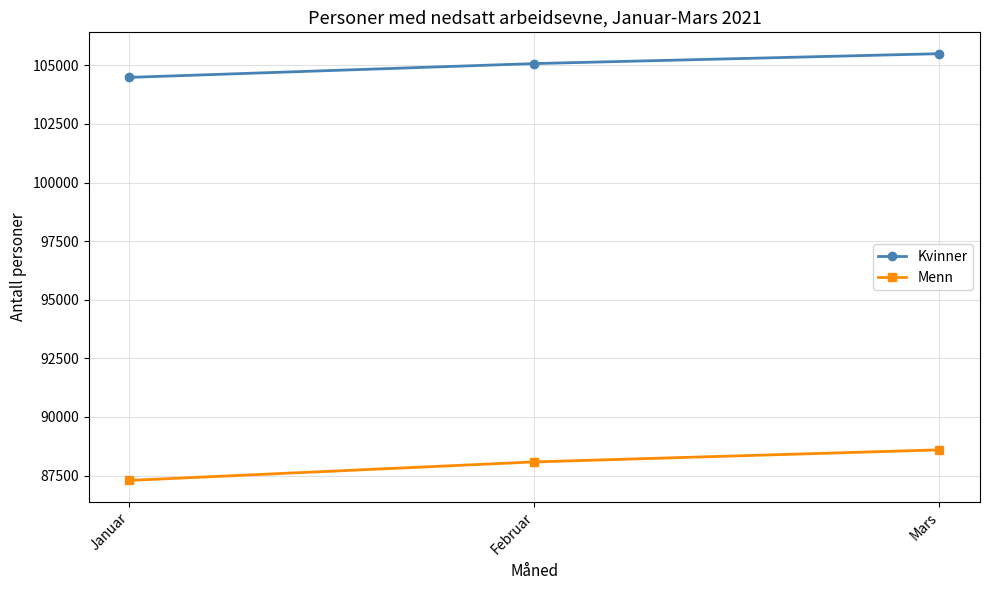

At which category is the sum across all series the highest?

Mars